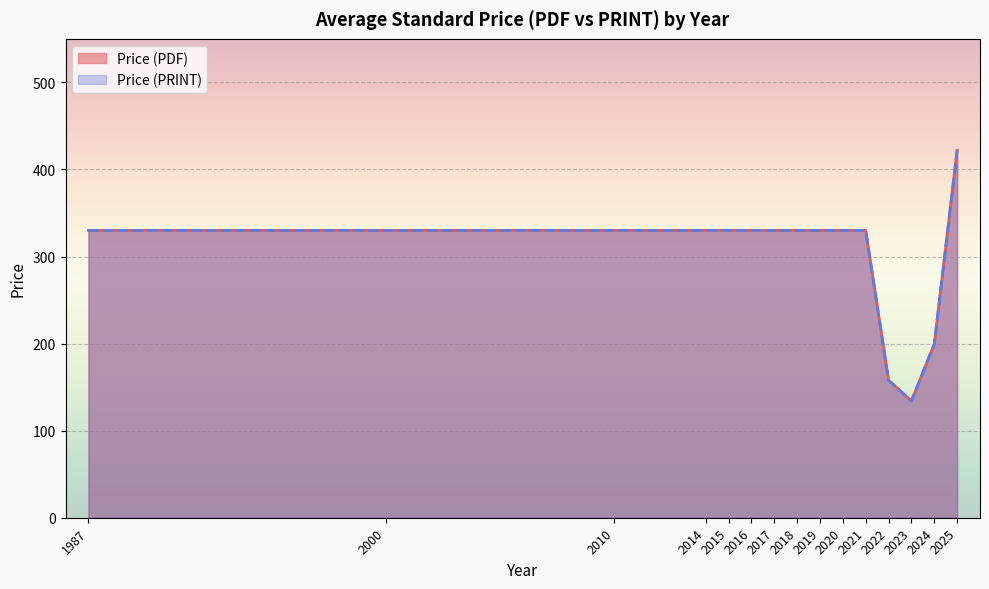

Where does the Price (PDF) series first go above 330?

2025